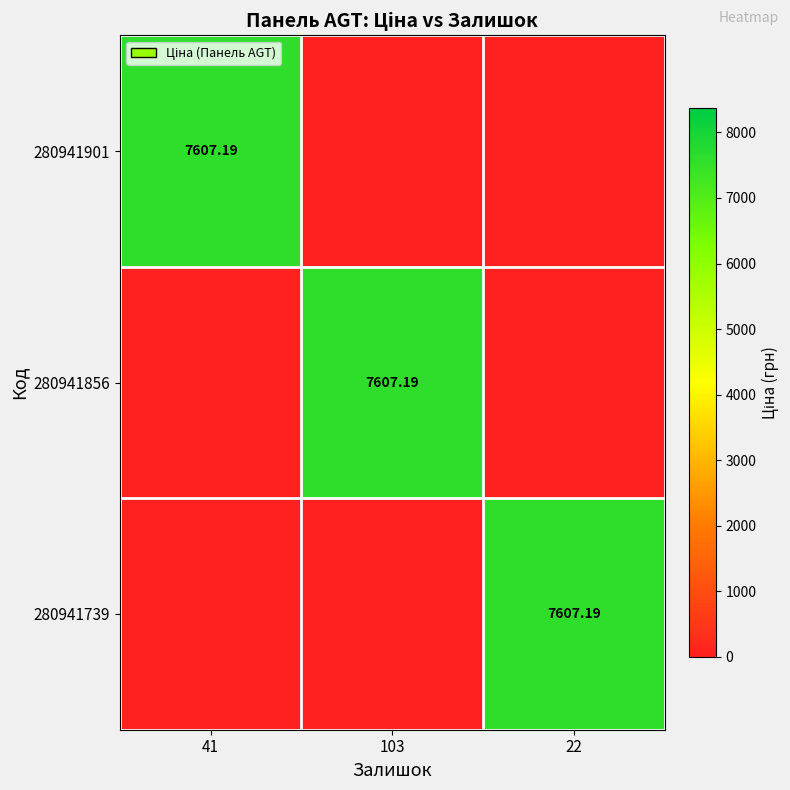

What is the spread (max minus min) of values at 22?

7607.2